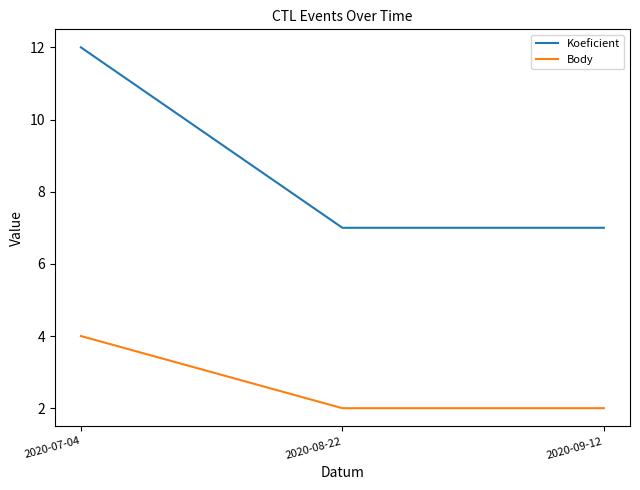

Is it true that Koeficient equals 6 at 2020-07-04?

False